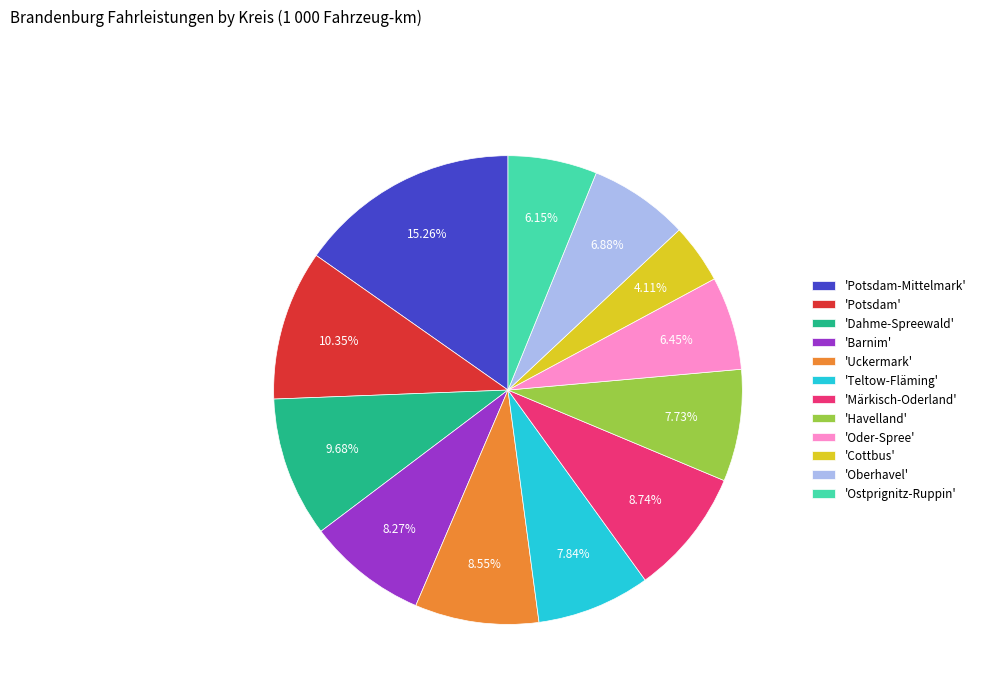

Is there any slice that represents more than half of the pie?

No